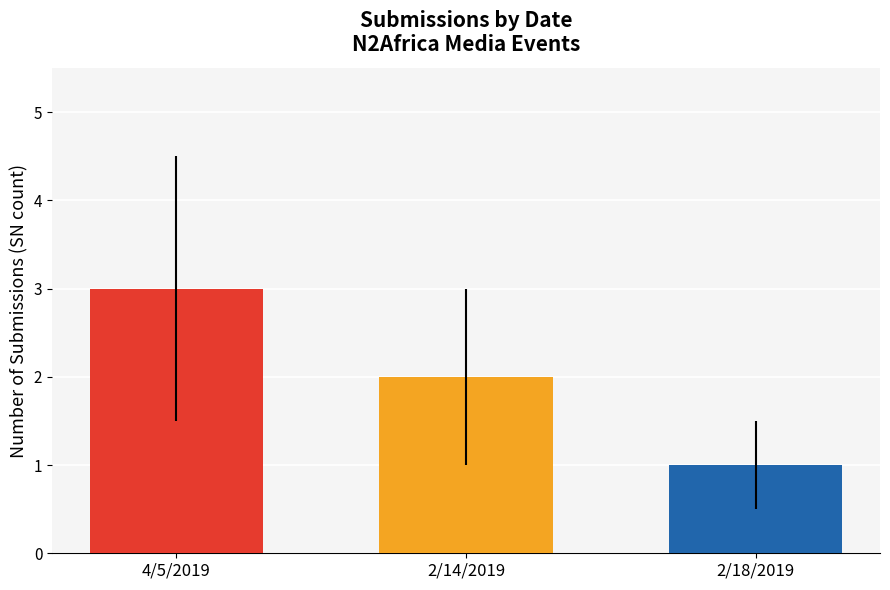

What is the label of the 2nd bar from the right?

2/14/2019